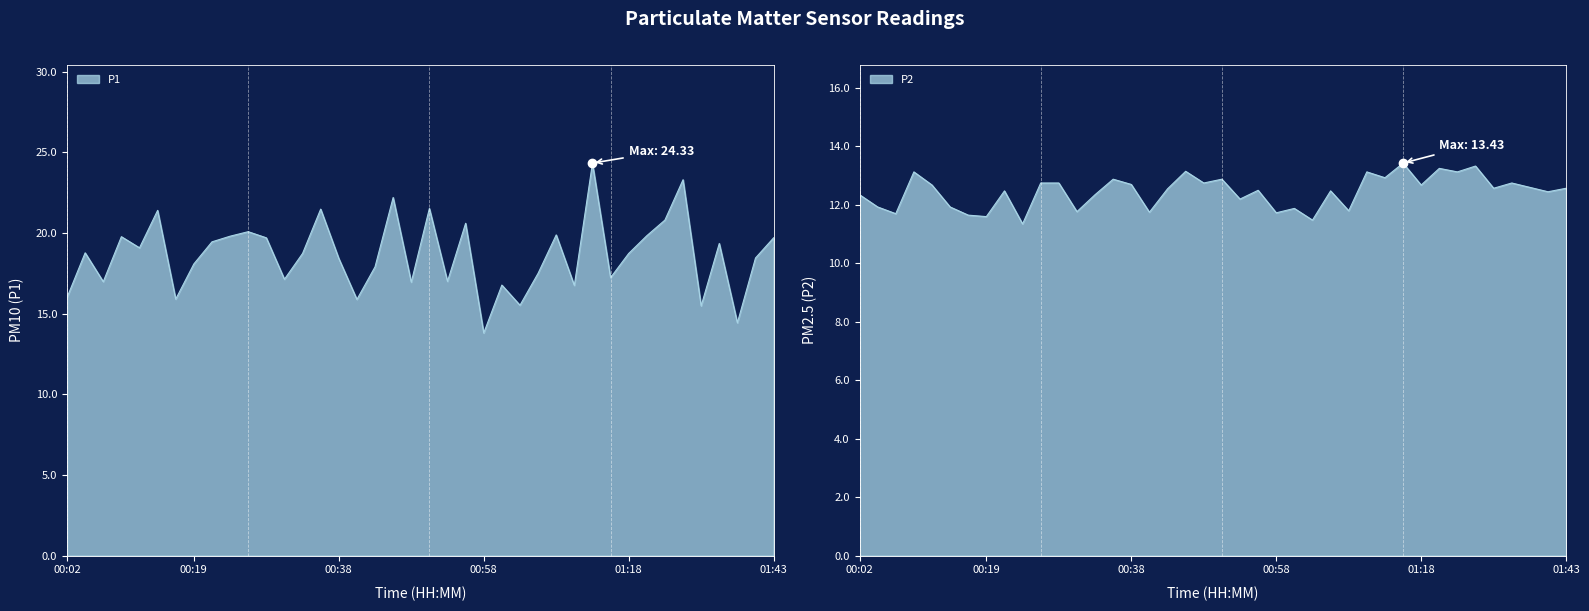

What is the label of the 30th point from the right?

00:26